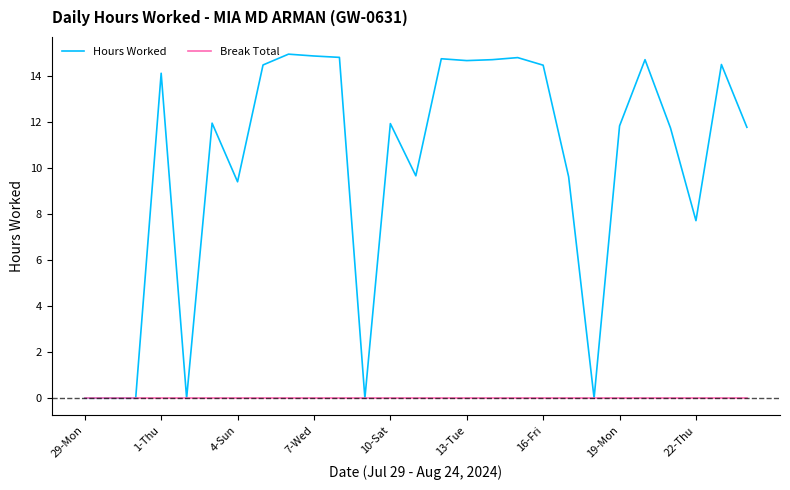

Rank the series by their average value, from highest to lowest.

Hours Worked, Break Total